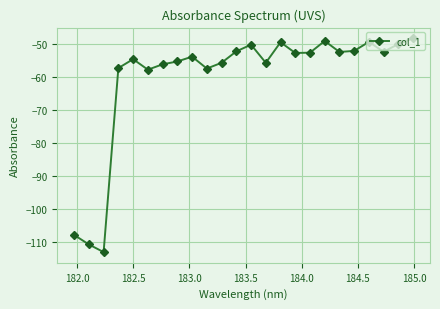

What is the difference between the maximum and minimum values?

64.5